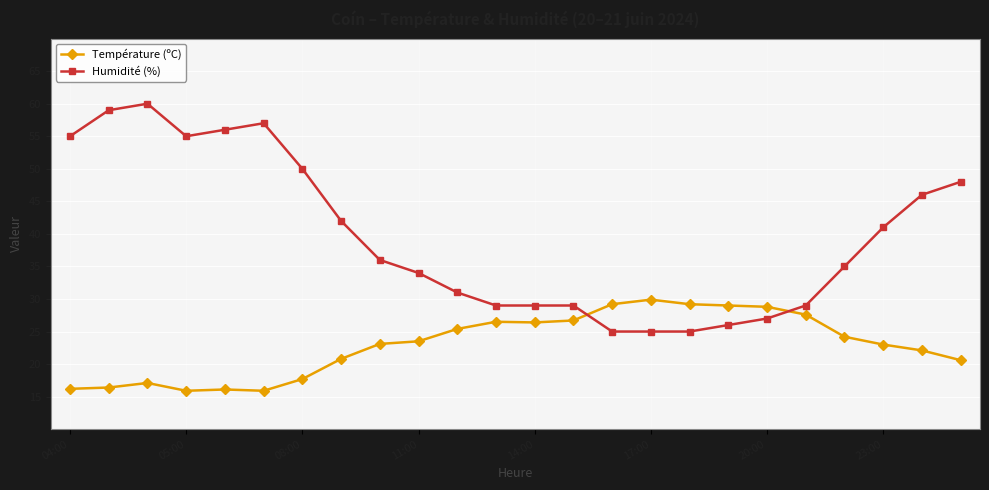

Which series has the largest total across all categories?

Humidité (%)